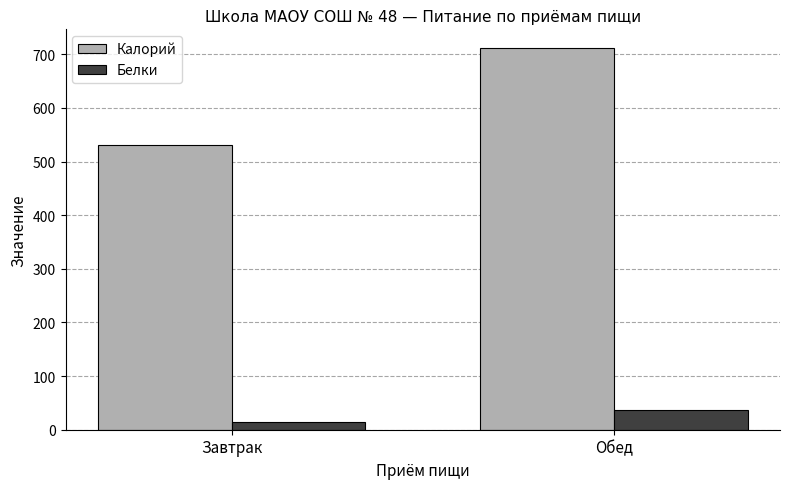

What is the minimum value for Белки?

15